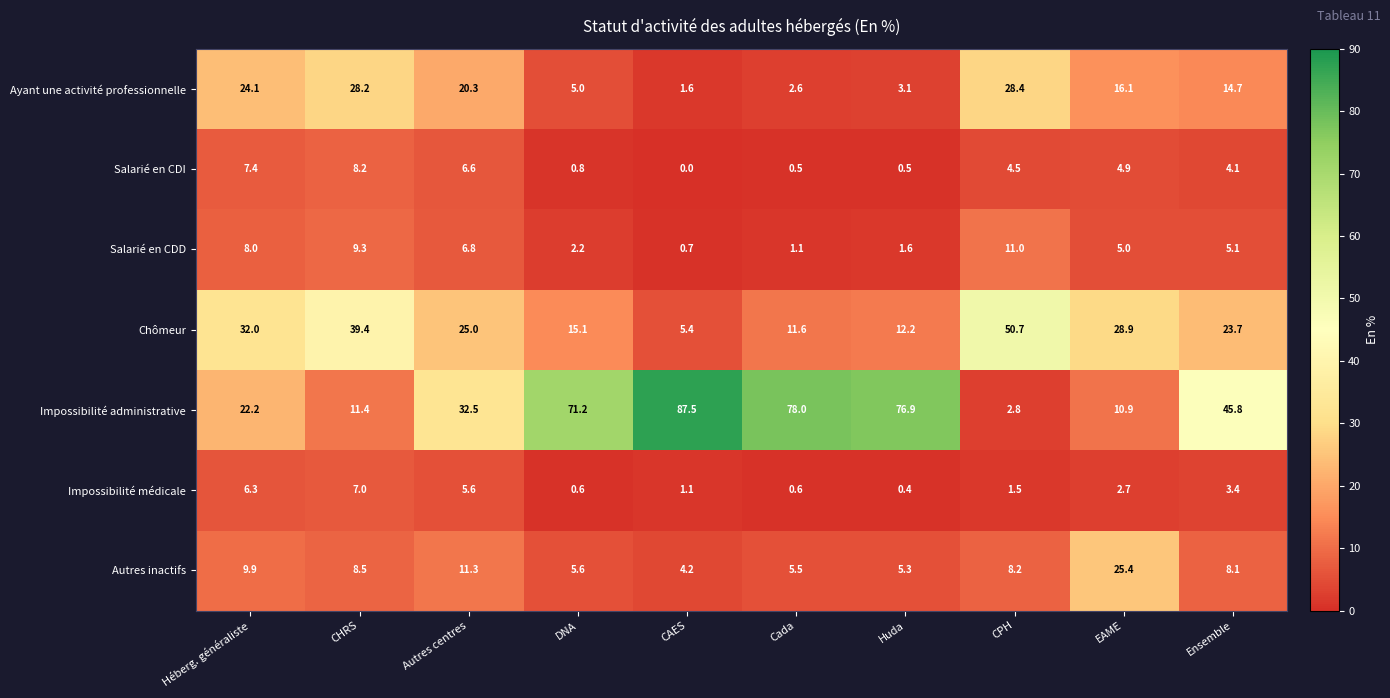

Where is Ayant une activité professionnelle nearest to the value 15?

Ensemble